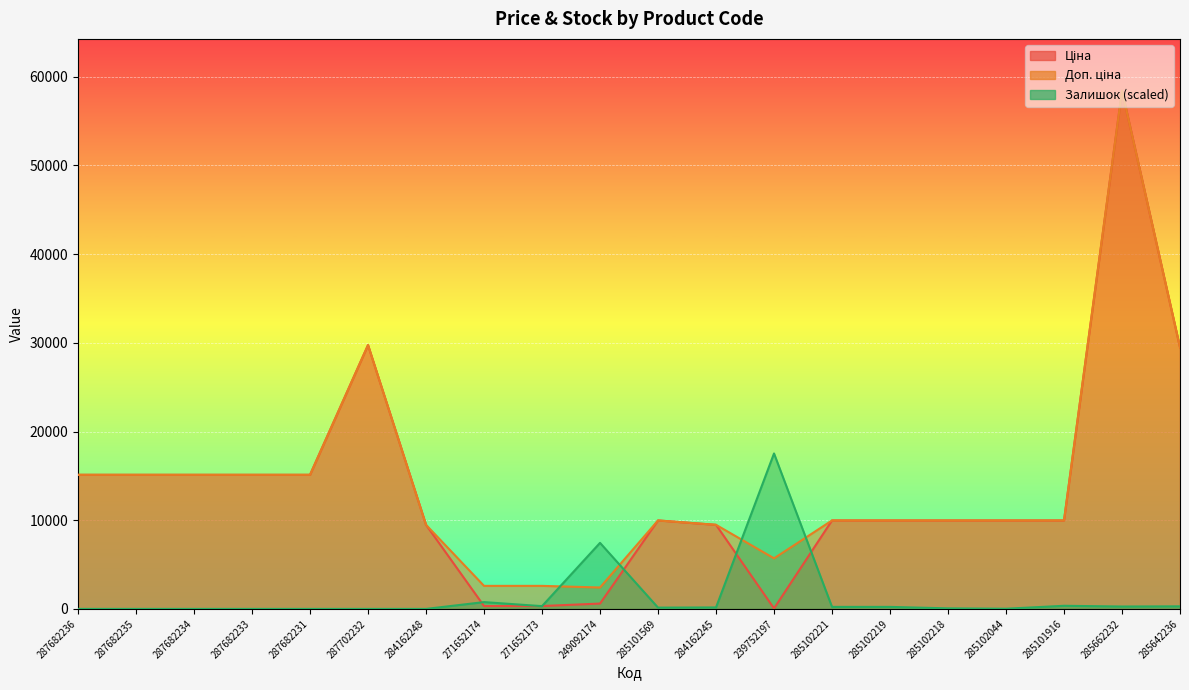

Reading left to right, transcribe all the data shown in this chart.

Ціна: 287682236=15120.0	287682235=15120.0	287682234=15120.0	287682233=15120.0	287682231=15120.0	287702232=29747.2	284162248=9480.1	271652174=324.8	271652173=324.8	249092174=603.7	285101569=9975.0	284162245=9480.1	239752197=57.0	285102221=9975.0	285102219=9975.0	285102218=9975.0	285102044=9975.0	285101916=9975.0	285662232=58426.5	285642236=29491.5
Доп. ціна: 287682236=15120.0	287682235=15120.0	287682234=15120.0	287682233=15120.0	287682231=15120.0	287702232=29747.2	284162248=9480.1	271652174=2598.3	271652173=2598.3	249092174=2414.8	285101569=9975.0	284162245=9480.1	239752197=5705.0	285102221=9975.0	285102219=9975.0	285102218=9975.0	285102044=9975.0	285101916=9975.0	285662232=58426.5	285642236=29491.5
Залишок: 287682236=0.0	287682235=0.0	287682234=0.0	287682233=0.0	287682231=0.0	287702232=0.0	284162248=0.0	271652174=767.5	271652173=311.1	249092174=7446.8	285101569=145.2	284162245=165.9	239752197=17528.0	285102221=228.2	285102219=228.2	285102218=62.2	285102044=20.7	285101916=352.6	285662232=269.7	285642236=290.4